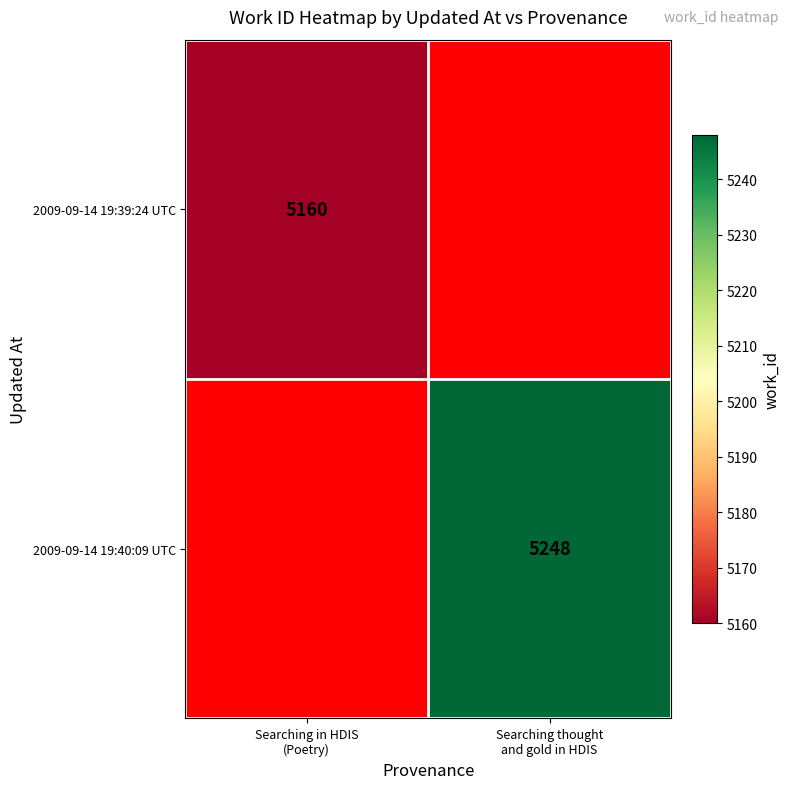

True or false: 2009-09-14 19:39:24 UTC has a value of 8688.7 at Searching in HDIS (Poetry).

False